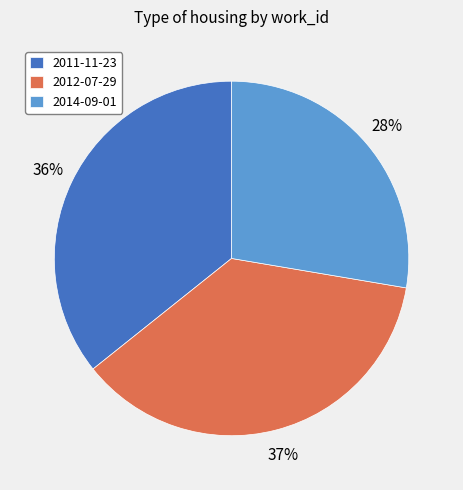

How many slices are in this pie chart?

3